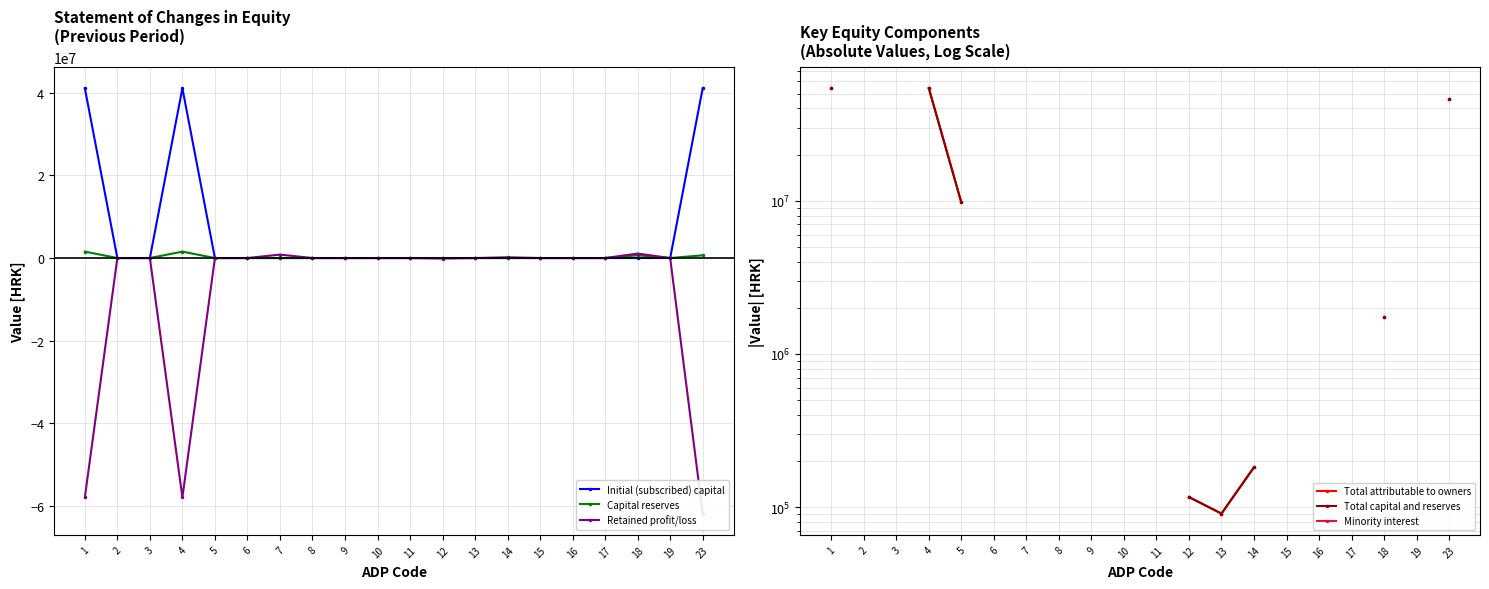

Does the chart display data point markers on the line(s)?

Yes